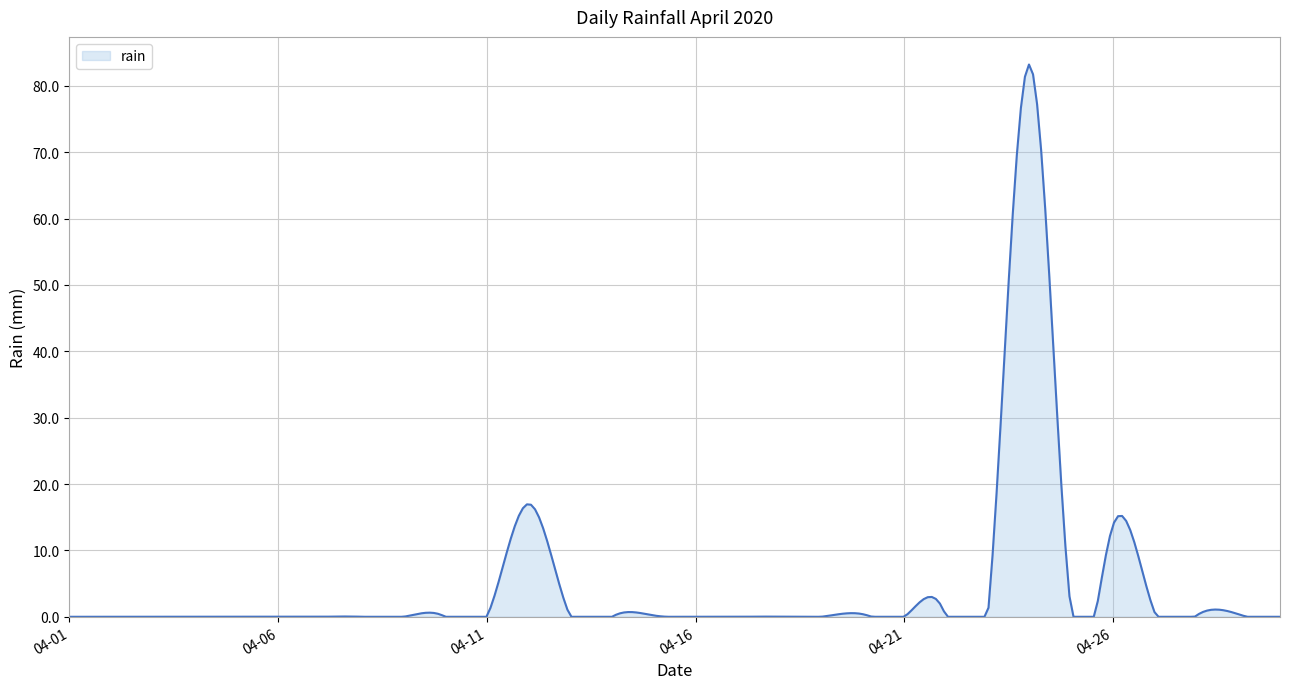

How many lines are shown in the chart?

1